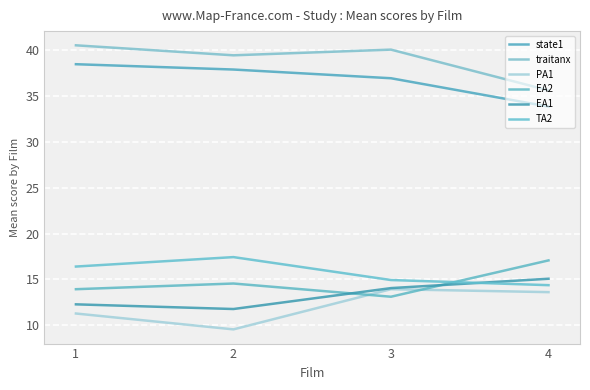

How many distinct data groups are displayed?

6